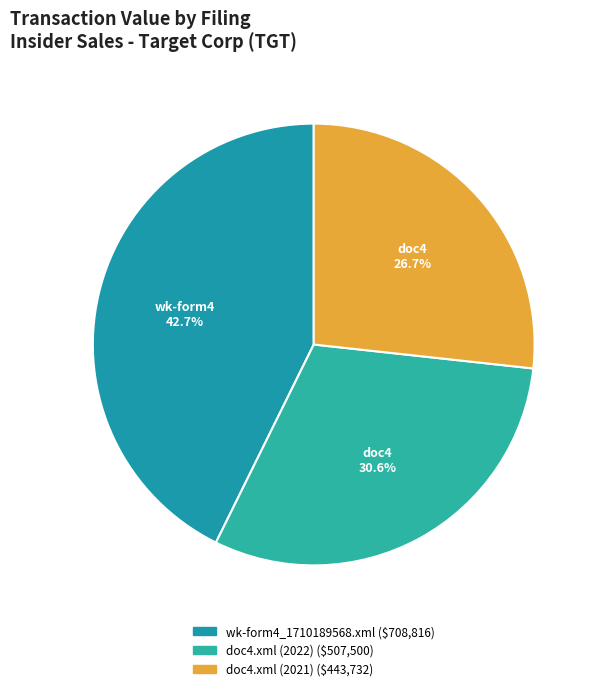

To the nearest percent, what is the difference between the largest and smallest slice percentages?

16%